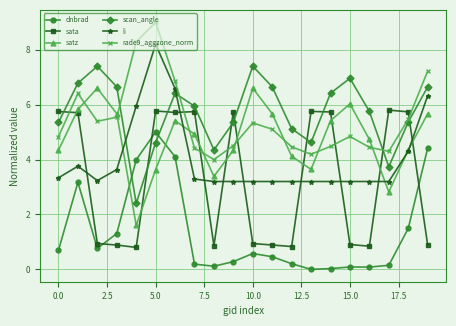

What is the value of the satz point at the 15th from the left?

5.4